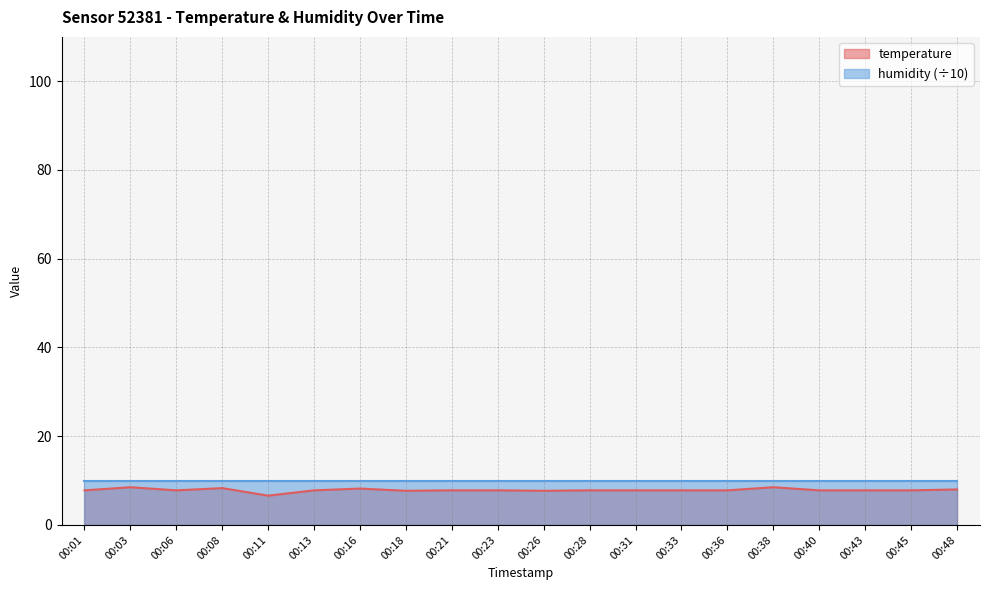

At which category does the chart reach its minimum across all series?

00:11